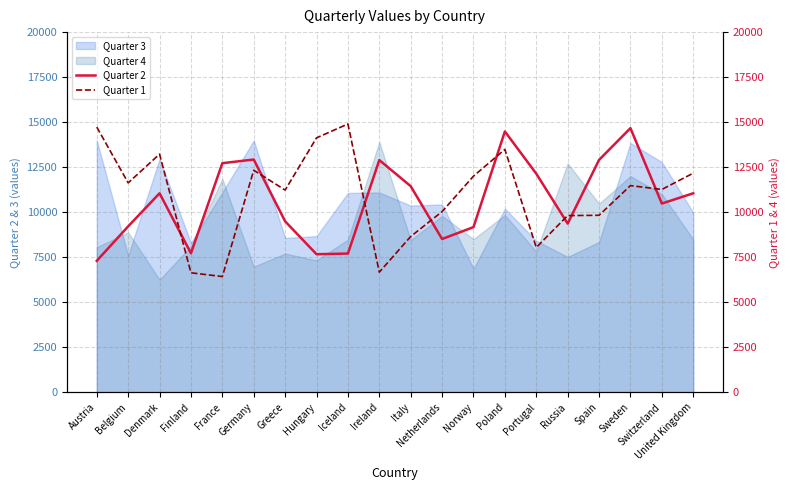

What is the approximate value of Quarter 4 at Portugal, to the nearest 100?

7800